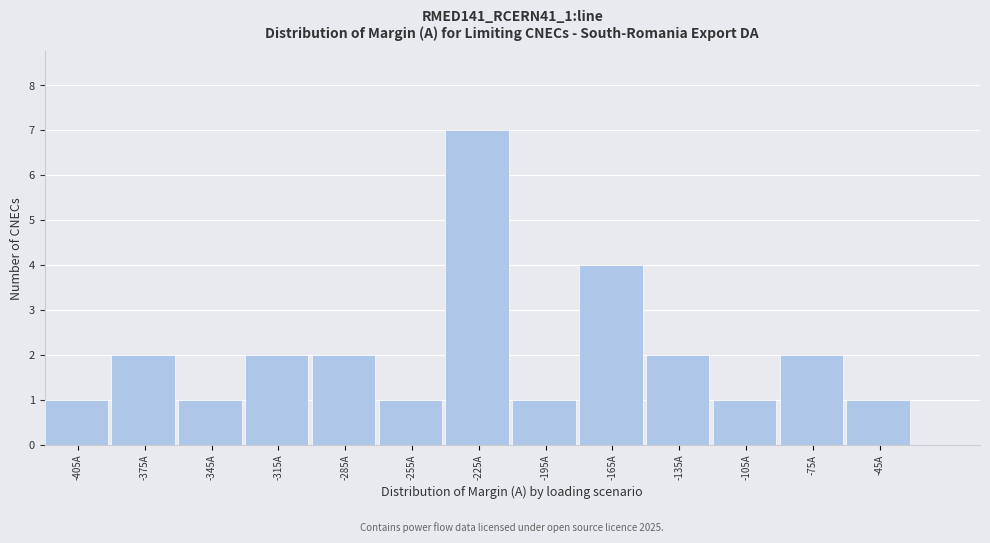

Over which range of the x-axis is the bar tallest?

-240 to -210